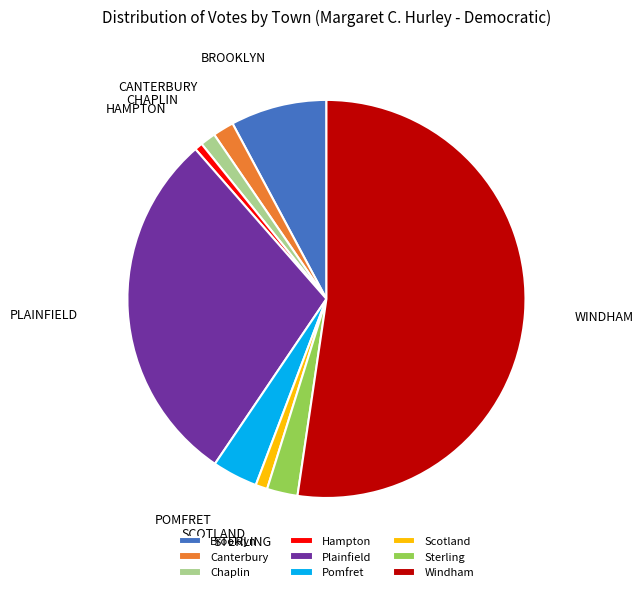

Approximately how many times larger is the value at Windham compared to Sterling?

21.0